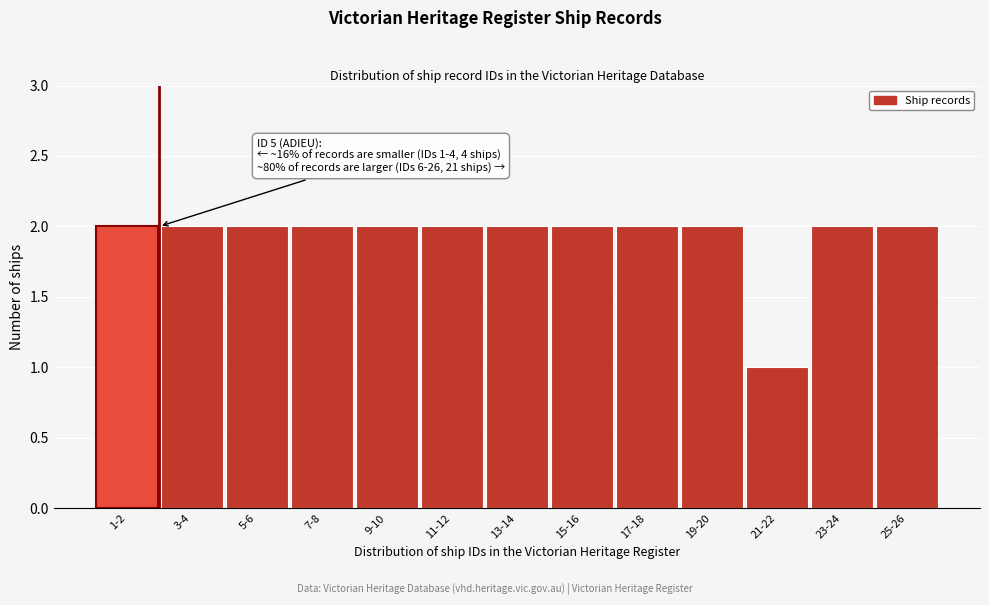

Reading left to right, extract all data points from this chart.

1-2=2	3-4=2	5-6=2	7-8=2	9-10=2	11-12=2	13-14=2	15-16=2	17-18=2	19-20=2	21-22=1	23-24=2	25-26=2